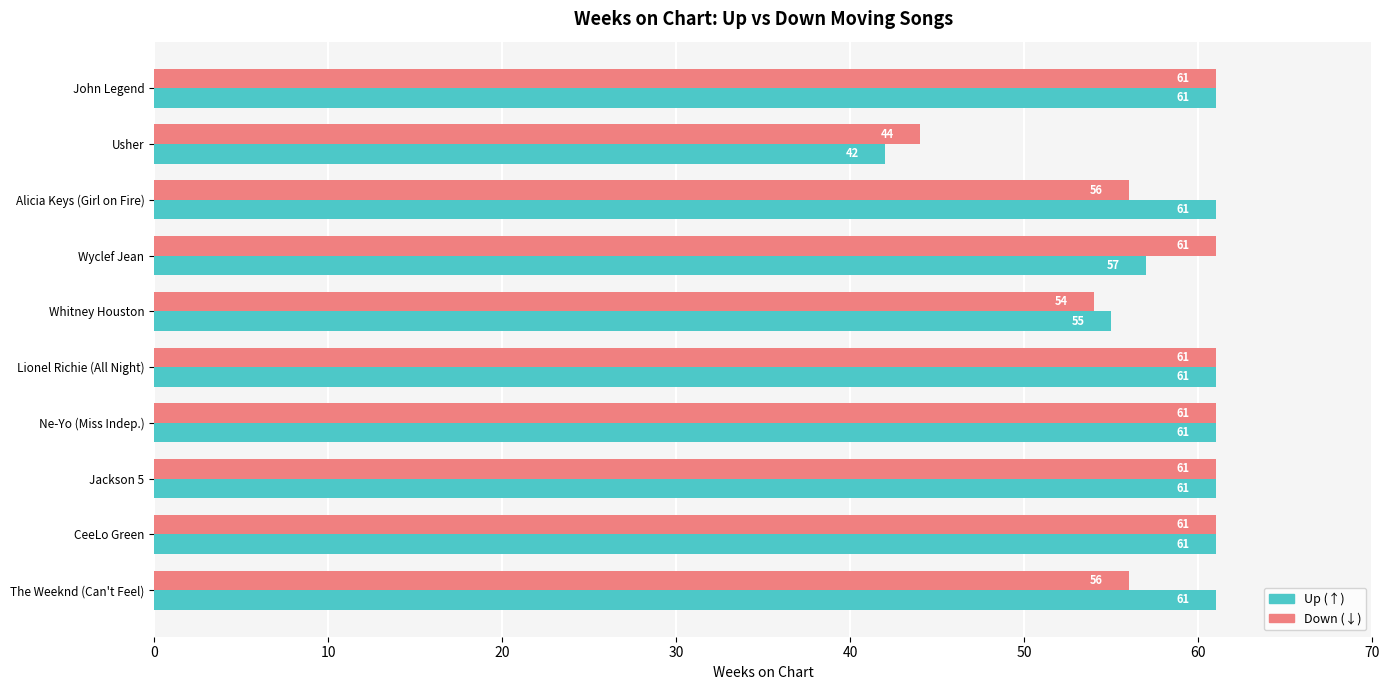

Which category has the lowest value in the Up (↑) series?

Usher